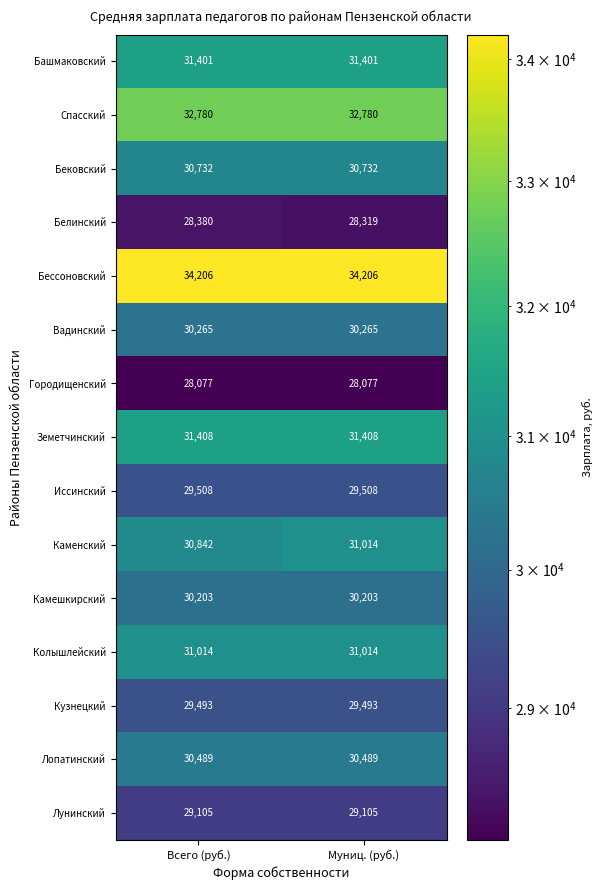

At Всего (руб.), list the series in order from smallest to largest.

Городищенский, Белинский, Лунинский, Кузнецкий, Иссинский, Камешкирский, Вадинский, Лопатинский, Бековский, Каменский, Колышлейский, Башмаковский, Земетчинский, Спасский, Бессоновский